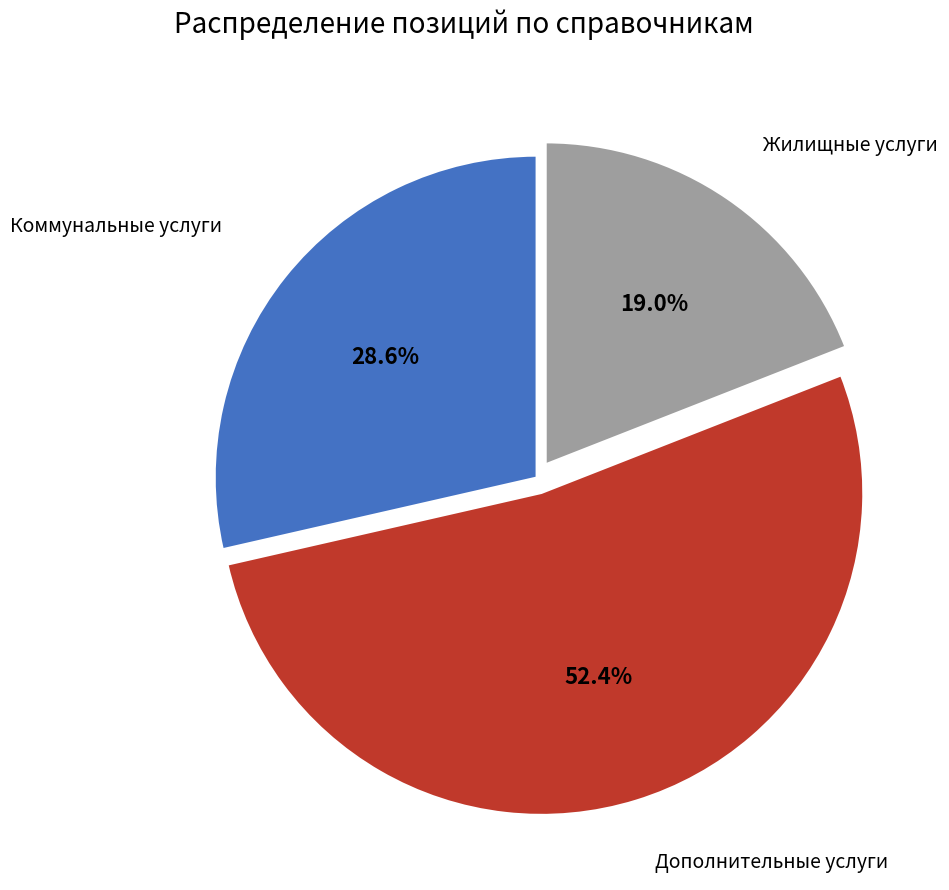

Is the sum of Коммунальные услуги and Дополнительные услуги greater than half?

Yes